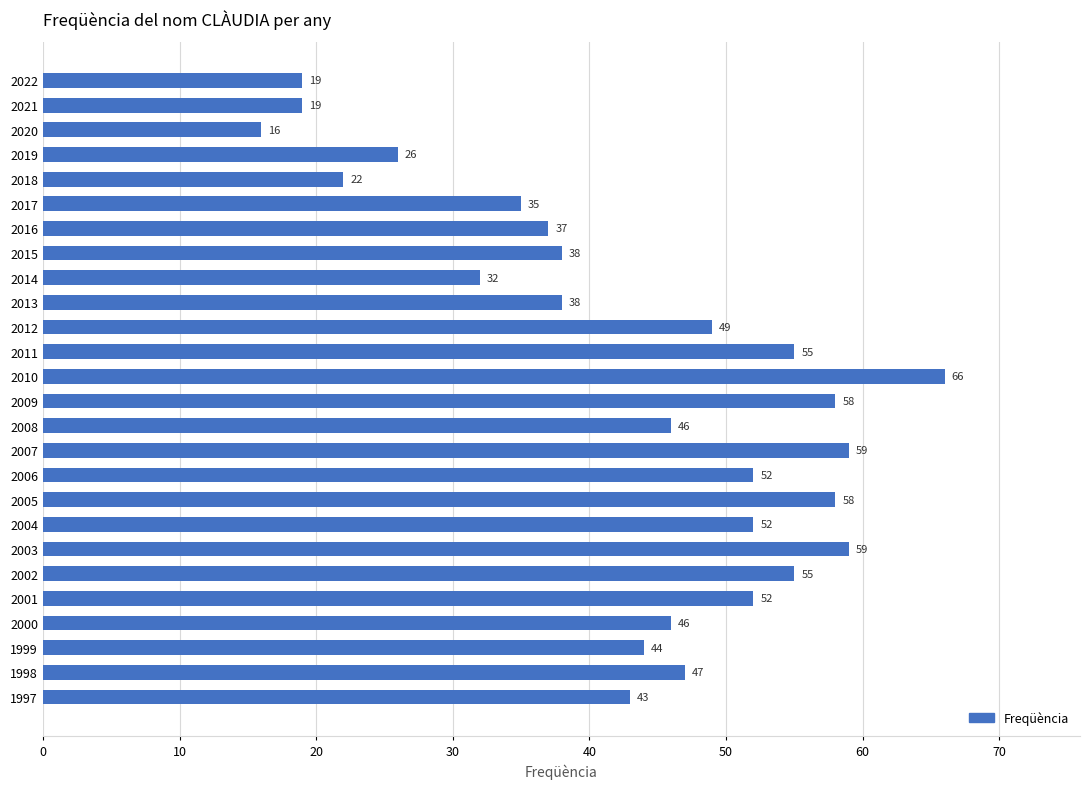

What is the ratio of the value at 2018 to the value at 2004?

0.4